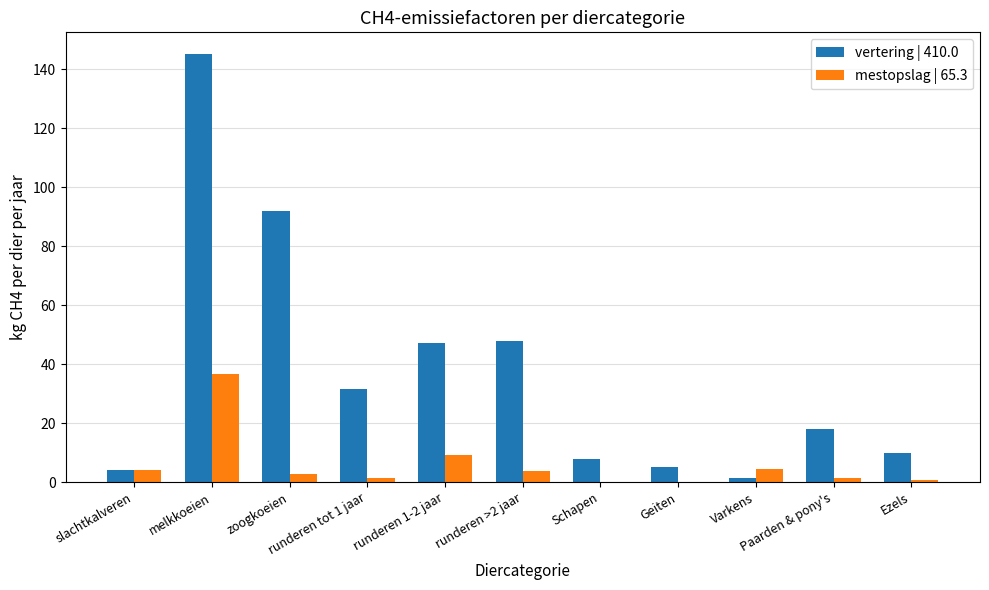

Which series has the largest total across all categories?

vertering | 410.0